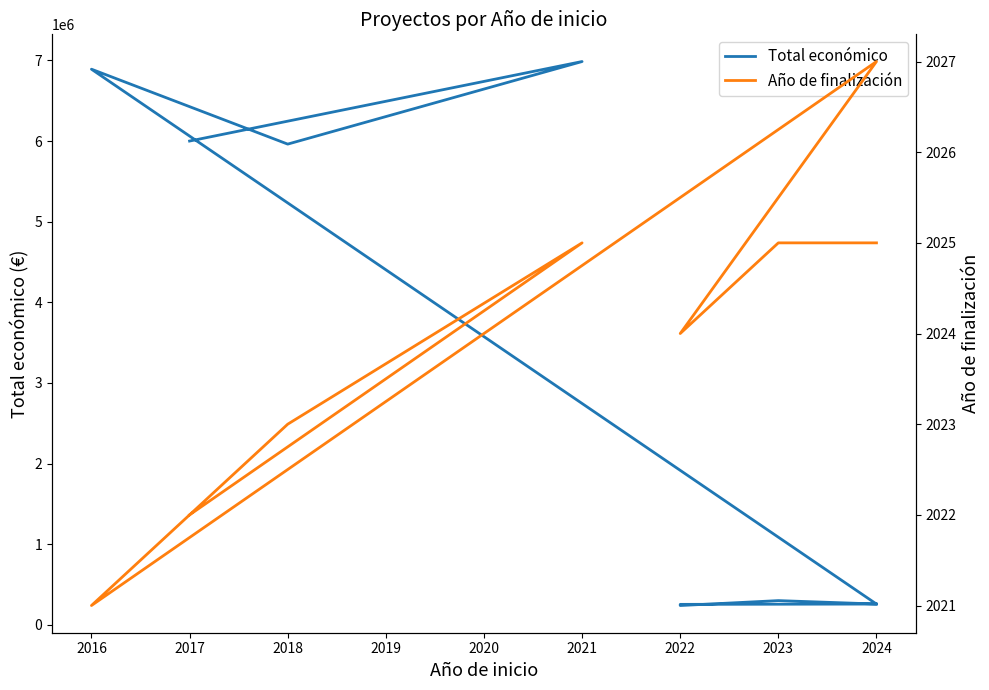

Between 2021 and 2024, which series saw the biggest shift?

Total económico